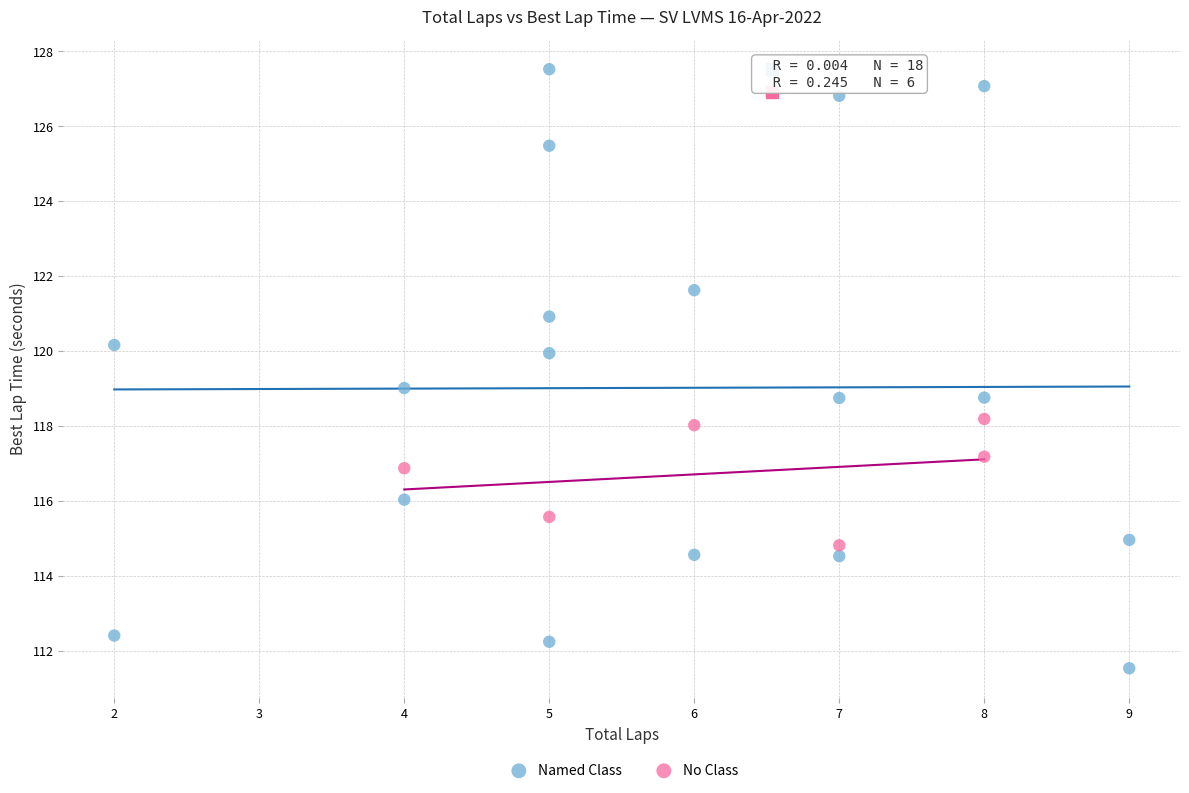

Which series has the largest Y range (max minus min)?

Named Class